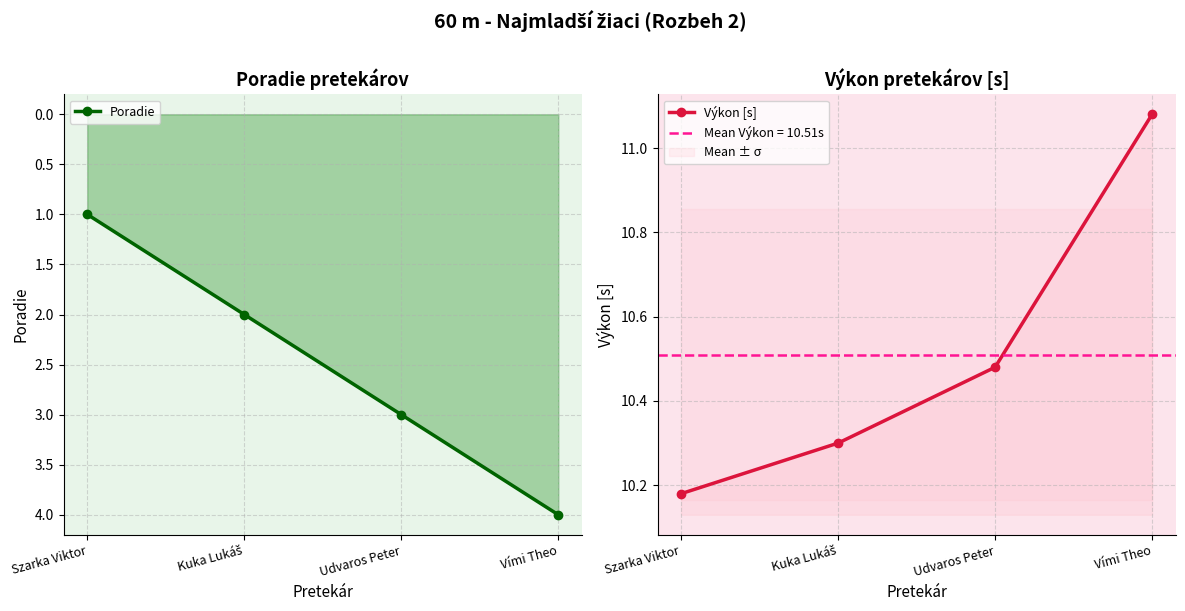

The Výkon [s] series shows 2.5 at Kuka Lukáš. True or false?

False